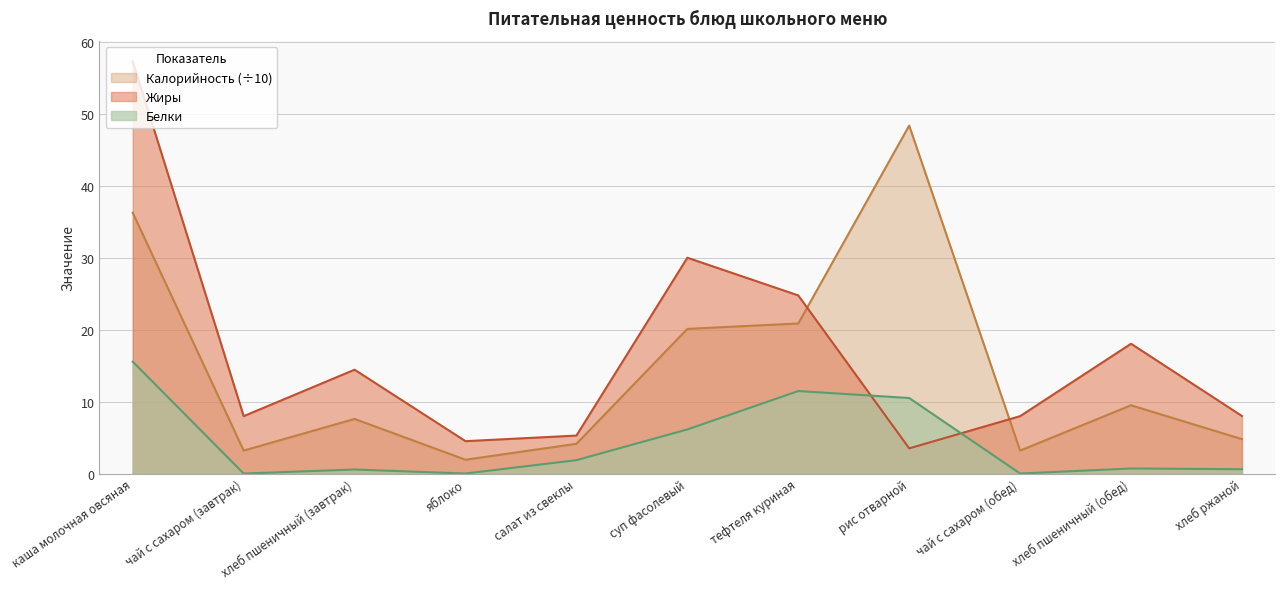

Is it true that Калорийность equals 4.1 at салат из свеклы?

True